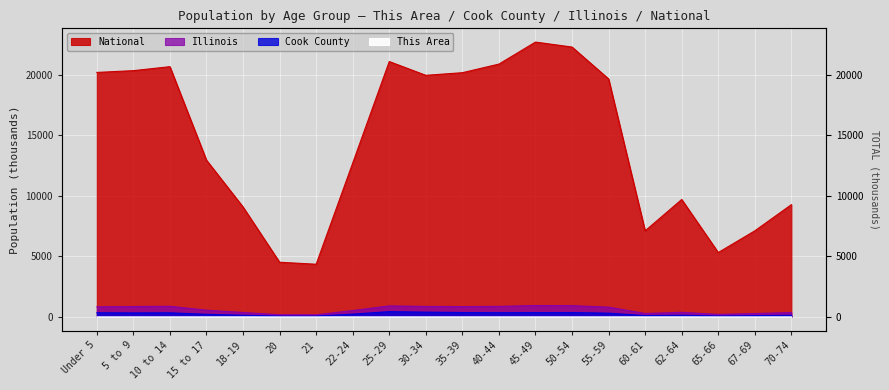

Reading left to right, list all the values displayed in this chart.

This Area: Under 5=0.7	5 to 9=0.8	10 to 14=0.7	15 to 17=0.4	18-19=0.2	20=0.1	21=0.1	22-24=0.3	25-29=0.5	30-34=0.6	35-39=0.7	40-44=0.5	45-49=0.5	50-54=0.4	55-59=0.4	60-61=0.1	62-64=0.1	65-66=0.1	67-69=0.1	70-74=0.1
Cook County: Under 5=342.5	5 to 9=331.8	10 to 14=339.6	15 to 17=218.4	18-19=141.8	20=70.2	21=68.4	22-24=233.9	25-29=435.5	30-34=396.1	35-39=362.4	40-44=347.4	45-49=357.6	50-54=359.5	55-59=312.4	60-61=110.9	62-64=146.0	65-66=77.9	67-69=106.0	70-74=140.6
Illinois: Under 5=835.6	5 to 9=859.4	10 to 14=879.4	15 to 17=554.7	18-19=367.3	20=179.6	21=172.8	22-24=526.6	25-29=910.3	30-34=865.7	35-39=855.8	40-44=870.1	45-49=940.1	50-54=930.8	55-59=807.8	60-61=284.2	62-64=381.2	65-66=205.3	67-69=279.8	70-74=364.5
National: Under 5=20201.4	5 to 9=20348.7	10 to 14=20677.2	15 to 17=12954.3	18-19=9086.1	20=4519.1	21=4354.3	22-24=12712.6	25-29=21101.8	30-34=19962.1	35-39=20179.6	40-44=20891.0	45-49=22708.6	50-54=22298.1	55-59=19664.8	60-61=7113.7	62-64=9704.2	65-66=5319.9	67-69=7115.4	70-74=9278.2